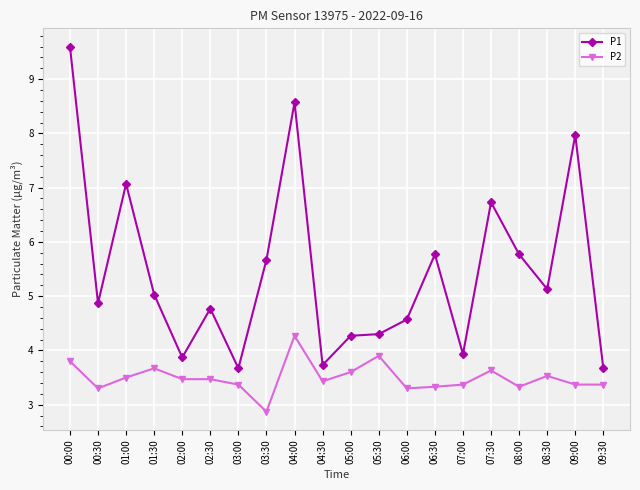

The value of P1 at 00:00 is 15.0. True or false?

False